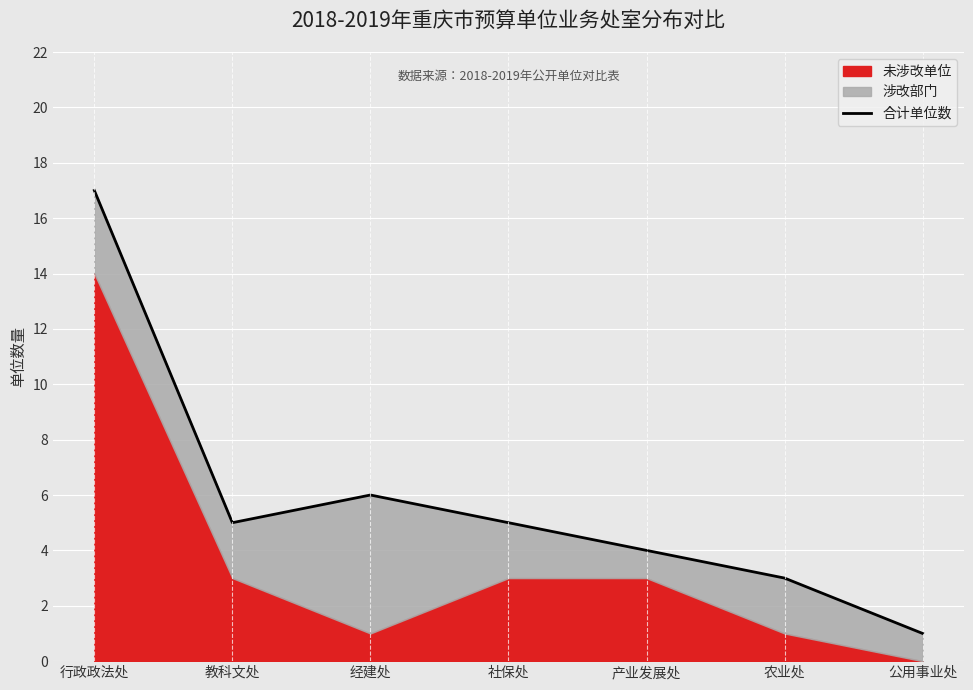

What is the average value?

6